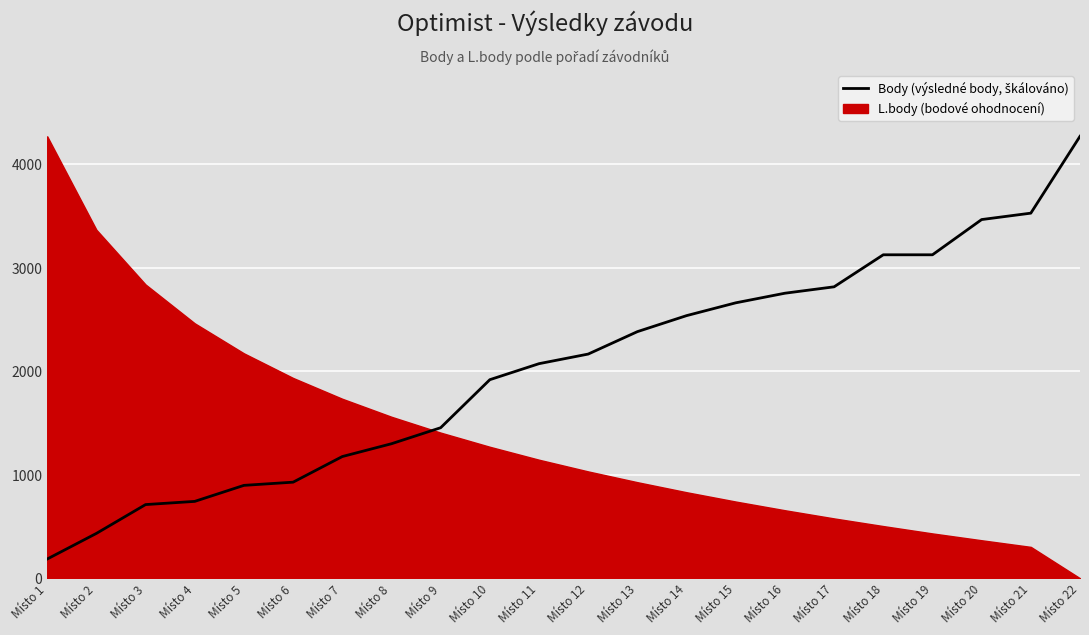

What is the sum of all values?

44649.3